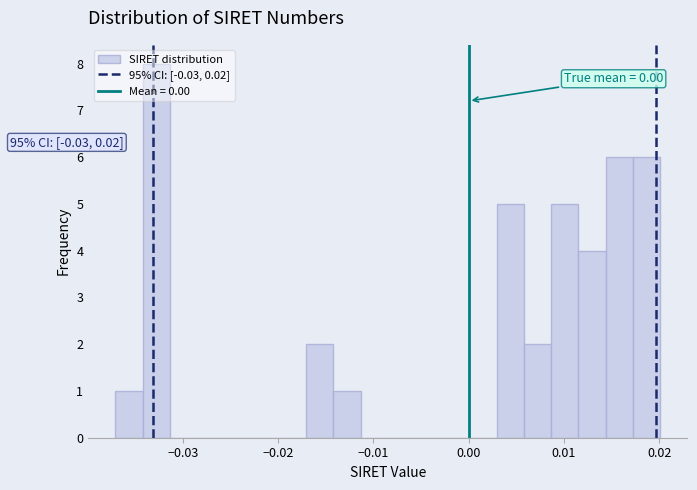

Around what value on the x-axis is the tallest bar? Give the approximate position of its centre, as read against the axis.

-0.033